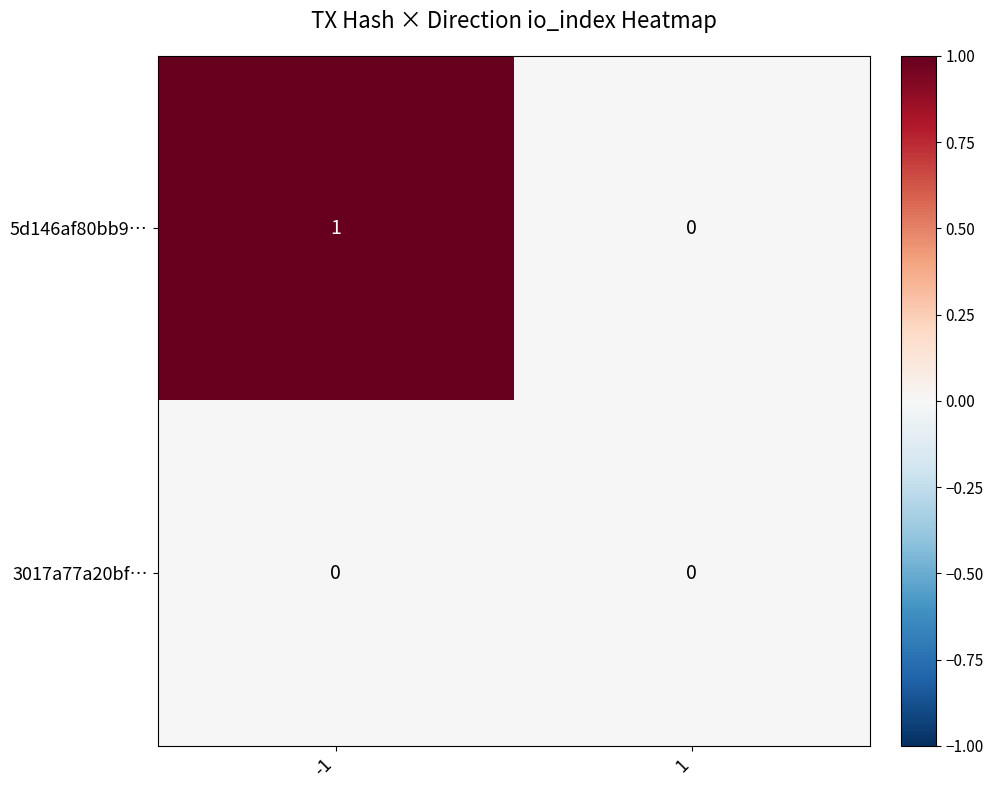

Reading left to right, extract all data points from this chart.

5d146af80bb9…: -1=1	1=0
3017a77a20bf…: -1=0	1=0